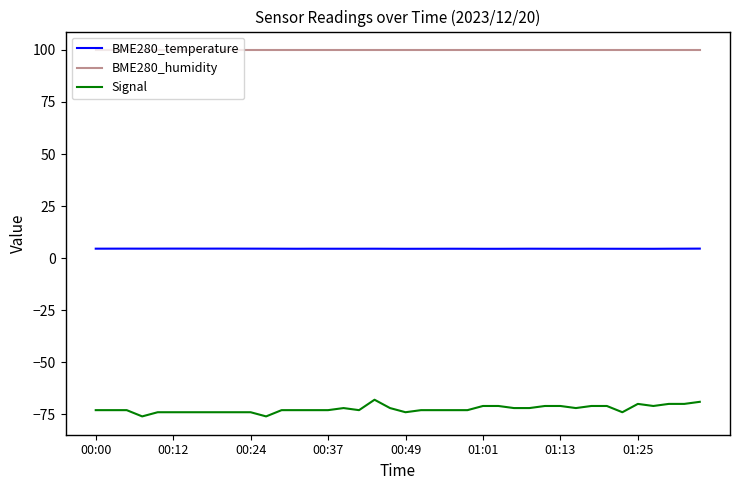

What is the minimum value for BME280_humidity?

100.0